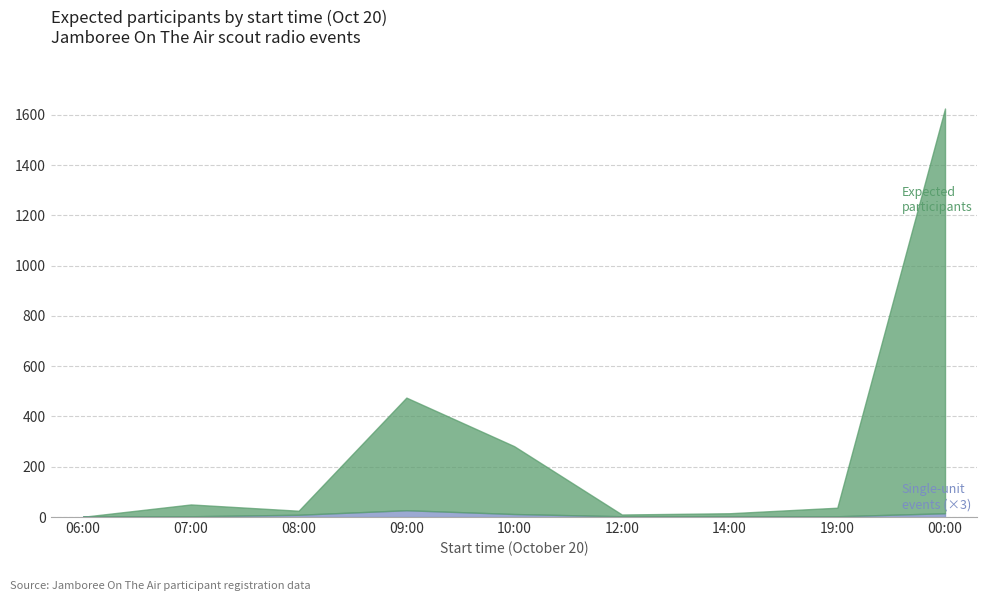

Reading left to right, what are all the values shown in this chart?

Participants at event: 06:00=1	07:00=50	08:00=25	09:00=475	10:00=282	12:00=10	14:00=15	19:00=37	00:00=1625
Single-unit events: 06:00=1	07:00=1	08:00=3	09:00=9	10:00=4	12:00=1	14:00=1	19:00=1	00:00=5